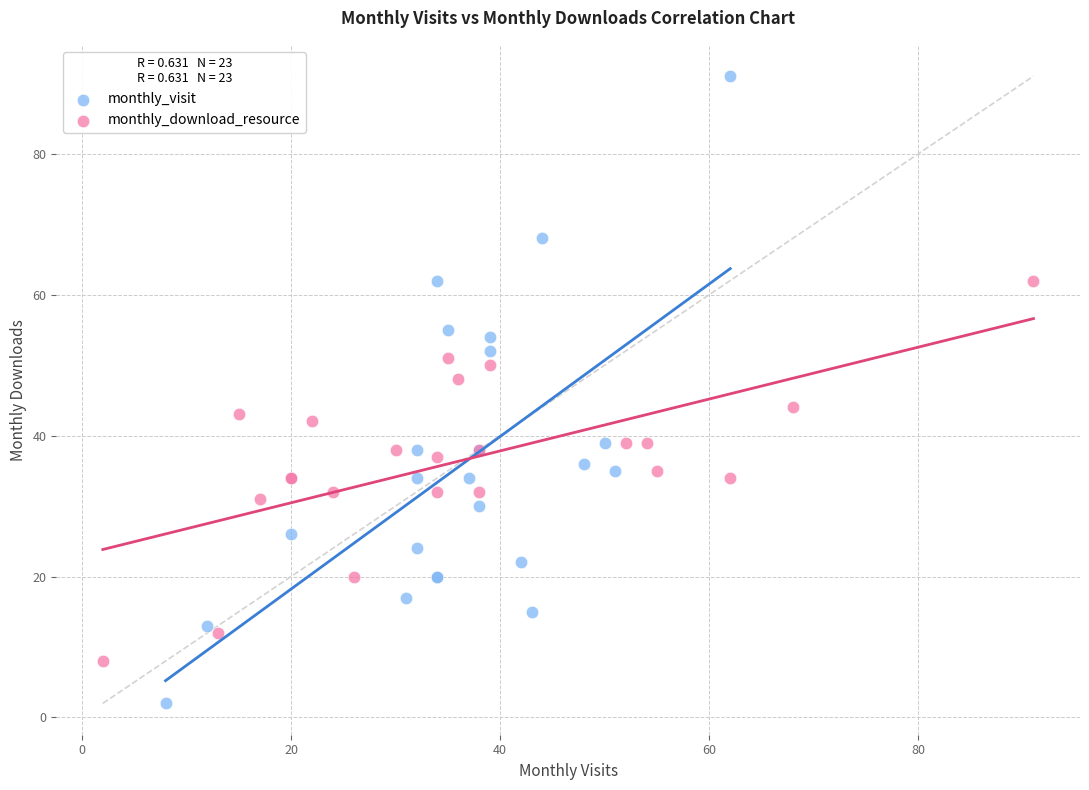

What are all the series names shown in the legend?

monthly_visit, monthly_download_resource